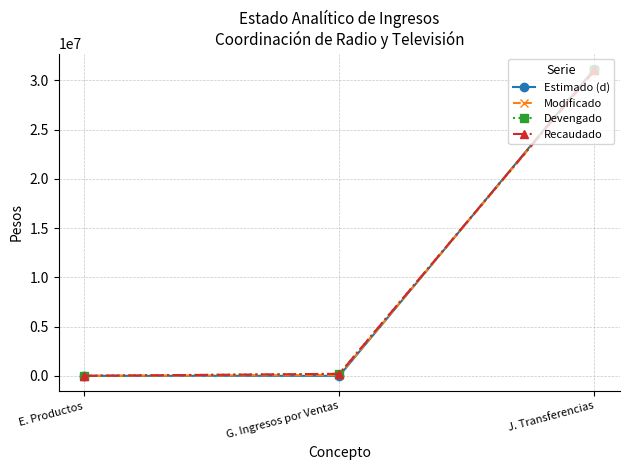

What are all the series names shown in the legend?

Estimado (d), Modificado, Devengado, Recaudado